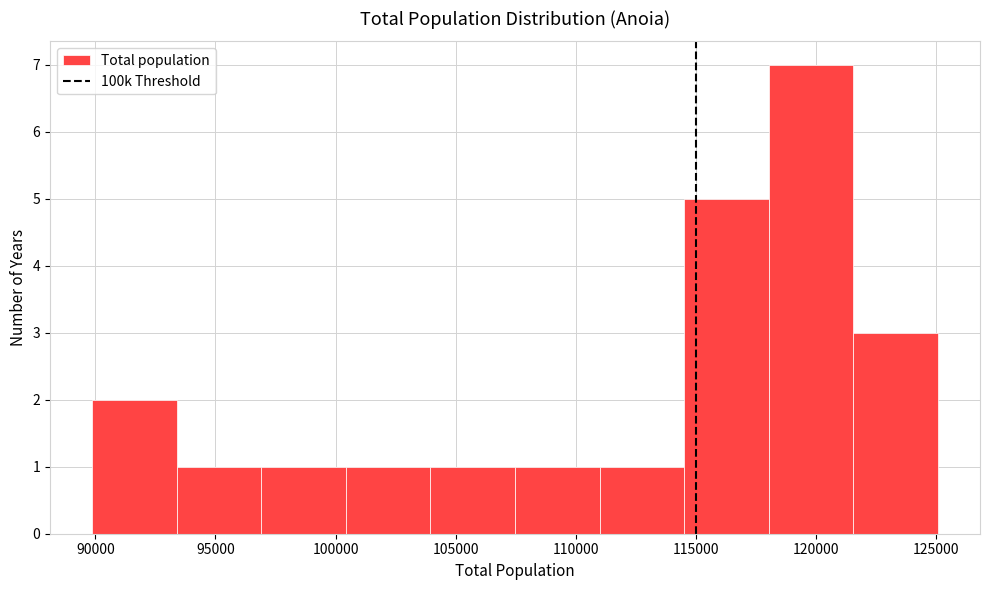

What is the height of the bar covering 107500 to 111000 on the x-axis? Neither the bar edges nor the heights are printed on the chart, so give them approximately, as read against the axes.

1